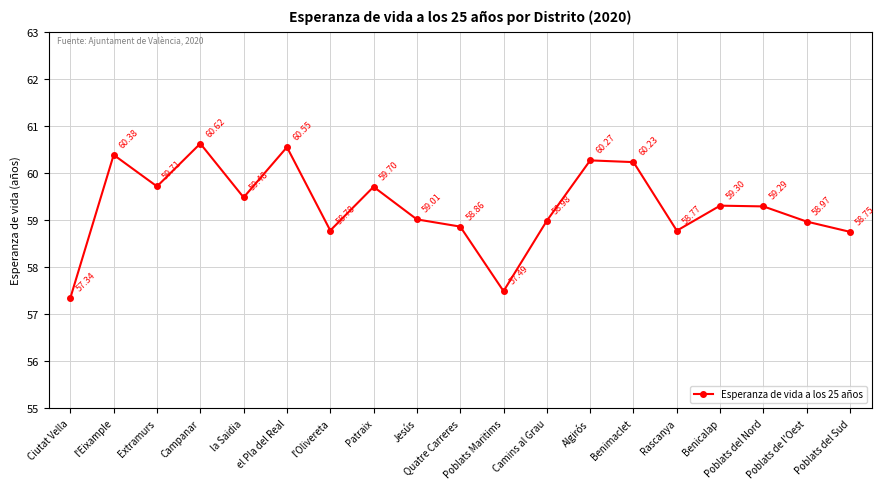

True or false: the data shows 82.7 at Benimaclet.

False